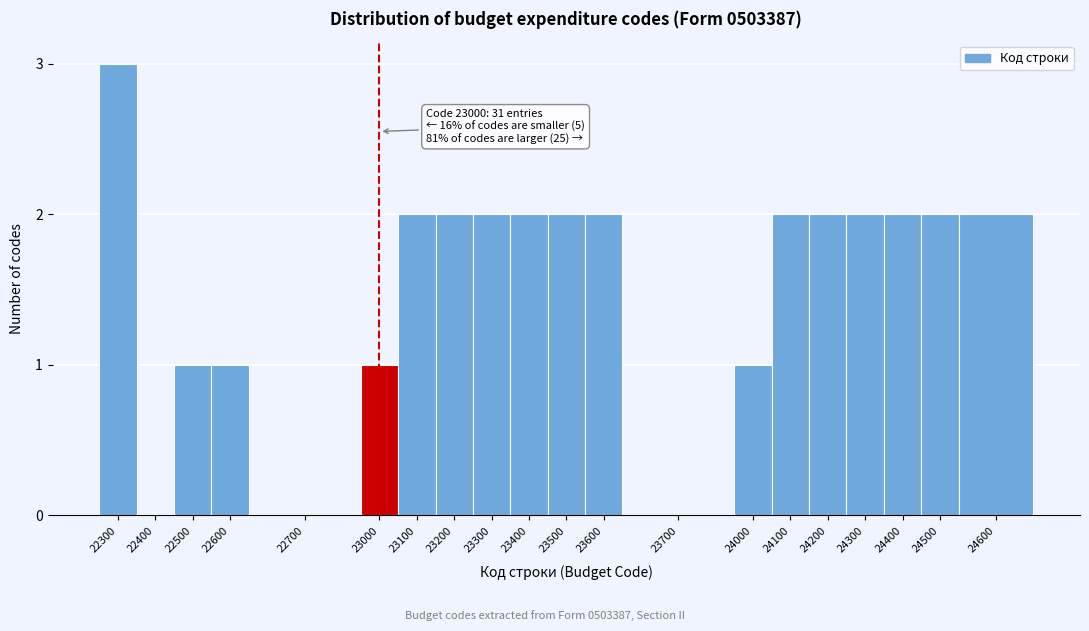

Reading left to right, transcribe all the data shown in this chart.

22300=3	22400=0	22500=1	22600=1	22700=0	23000=1	23100=2	23200=2	23300=2	23400=2	23500=2	23600=2	23700=0	24000=1	24100=2	24200=2	24300=2	24400=2	24500=2	24600=2